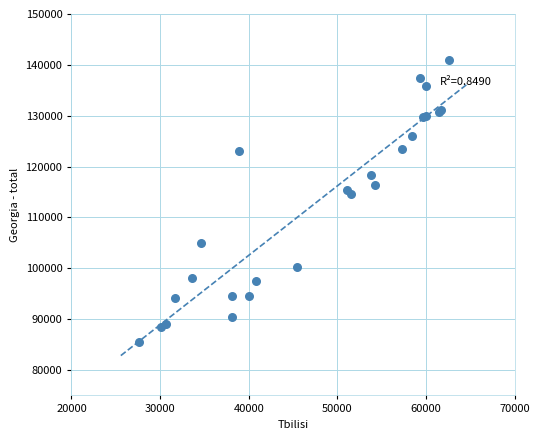

What Y value in the scatter plot is closest to 113225?

114521